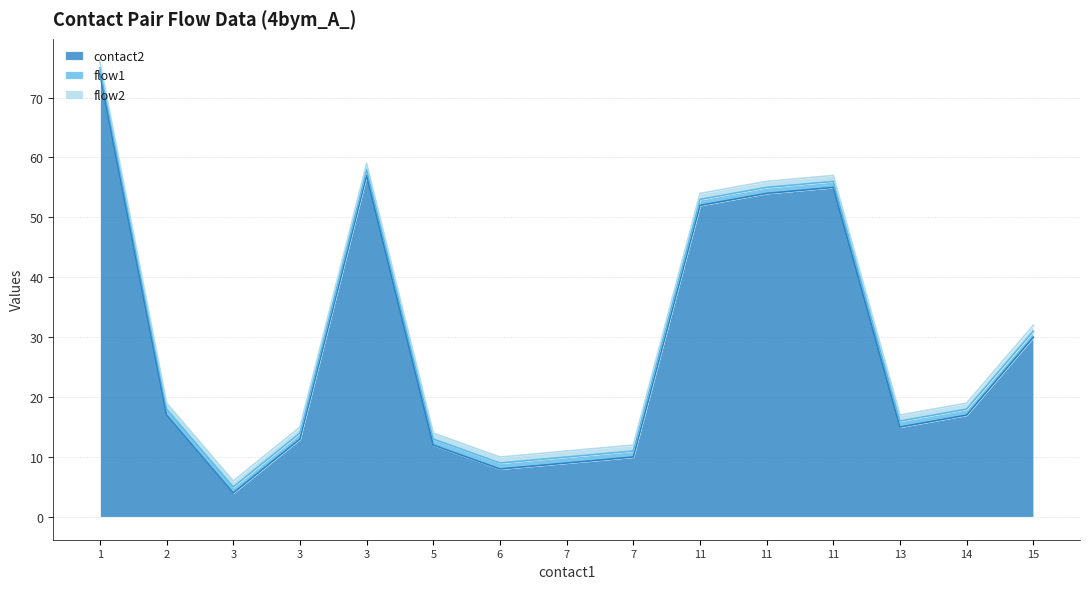

Is the value of flow2 at 3 greater than the value of flow1 at 13?

No